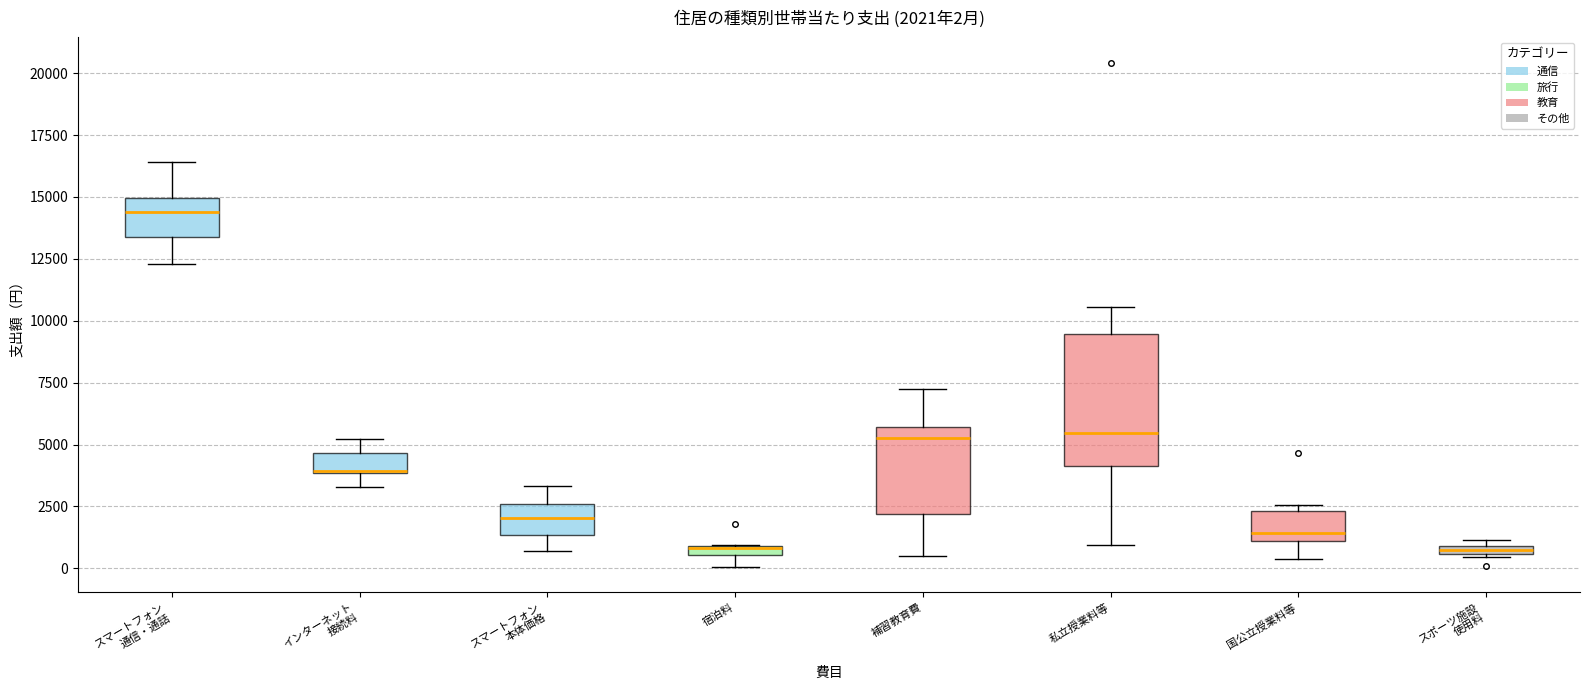

Comparing the boxes themselves (not the whiskers), which one is the tallest?

私立授業料等